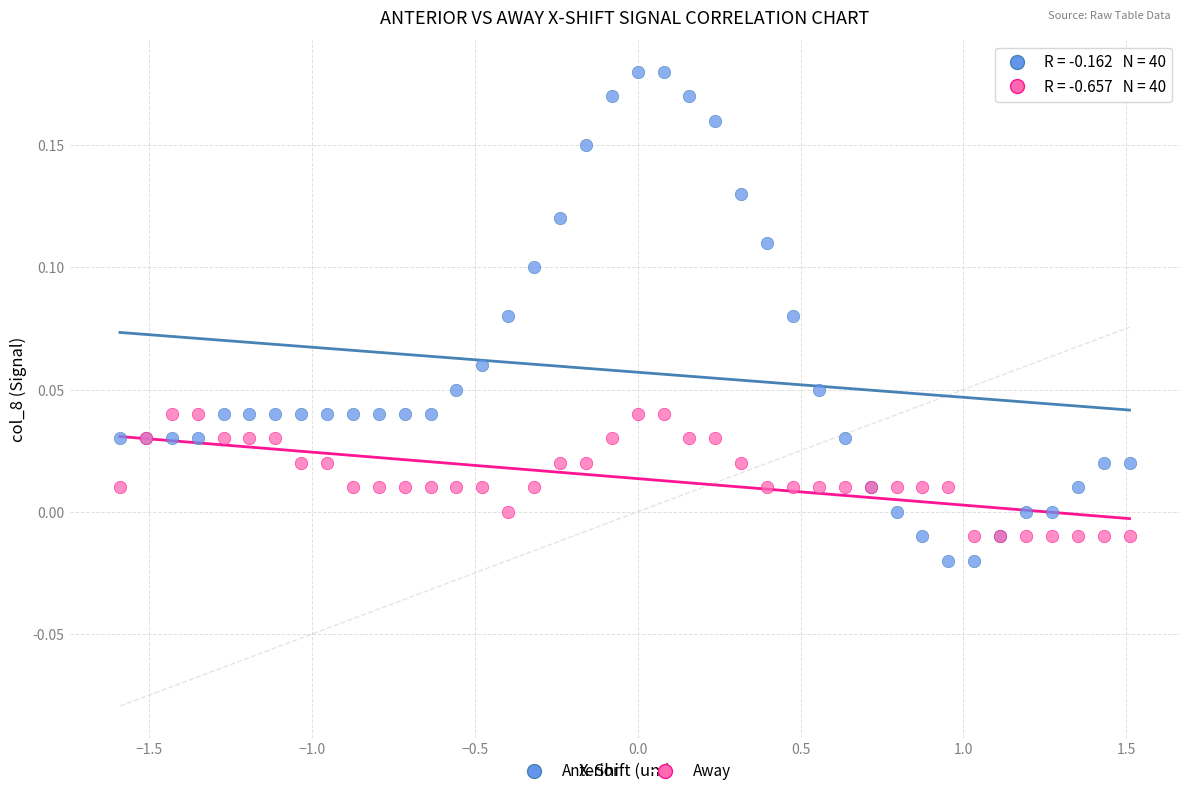

Which series has the widest spread of Y values?

Anterior